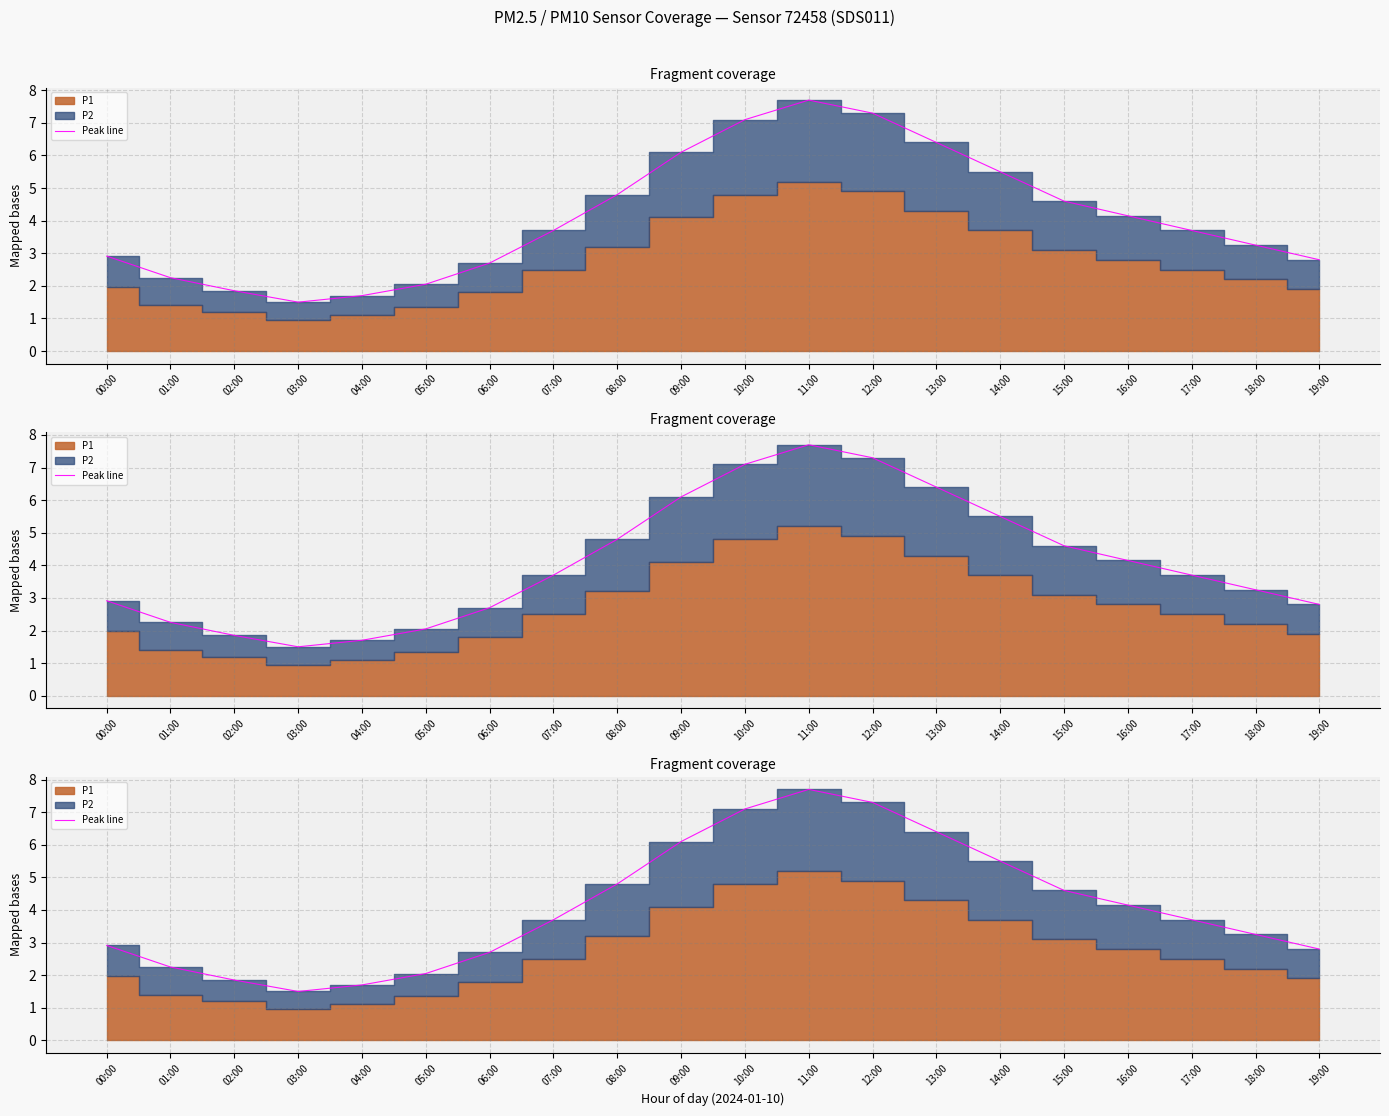

Which has a higher value, 15:00 or 00:00?

15:00